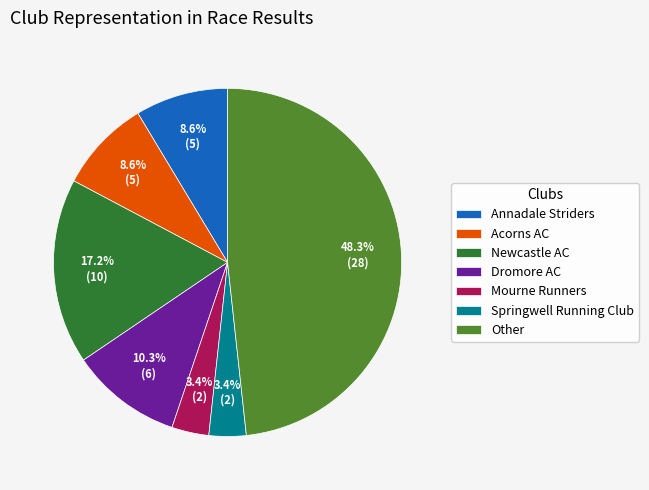

True or false: Annadale Striders accounts for 9% of the total.

True